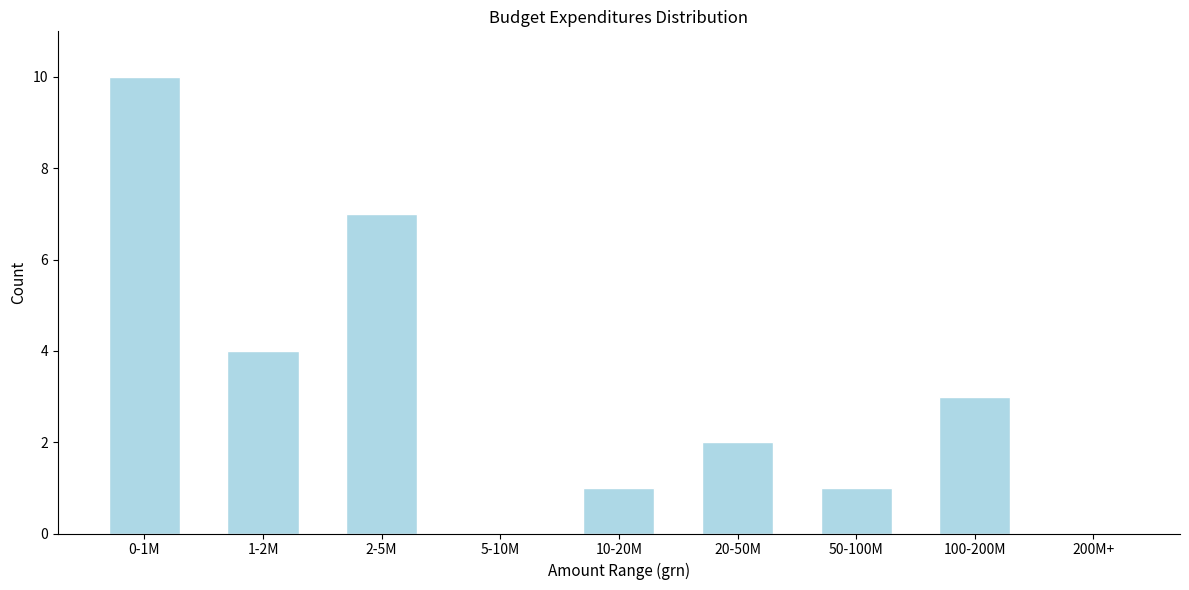

Reading left to right, list all the values displayed in this chart.

0-1M=10	1-2M=4	2-5M=7	5-10M=0	10-20M=1	20-50M=2	50-100M=1	100-200M=3	200M+=0